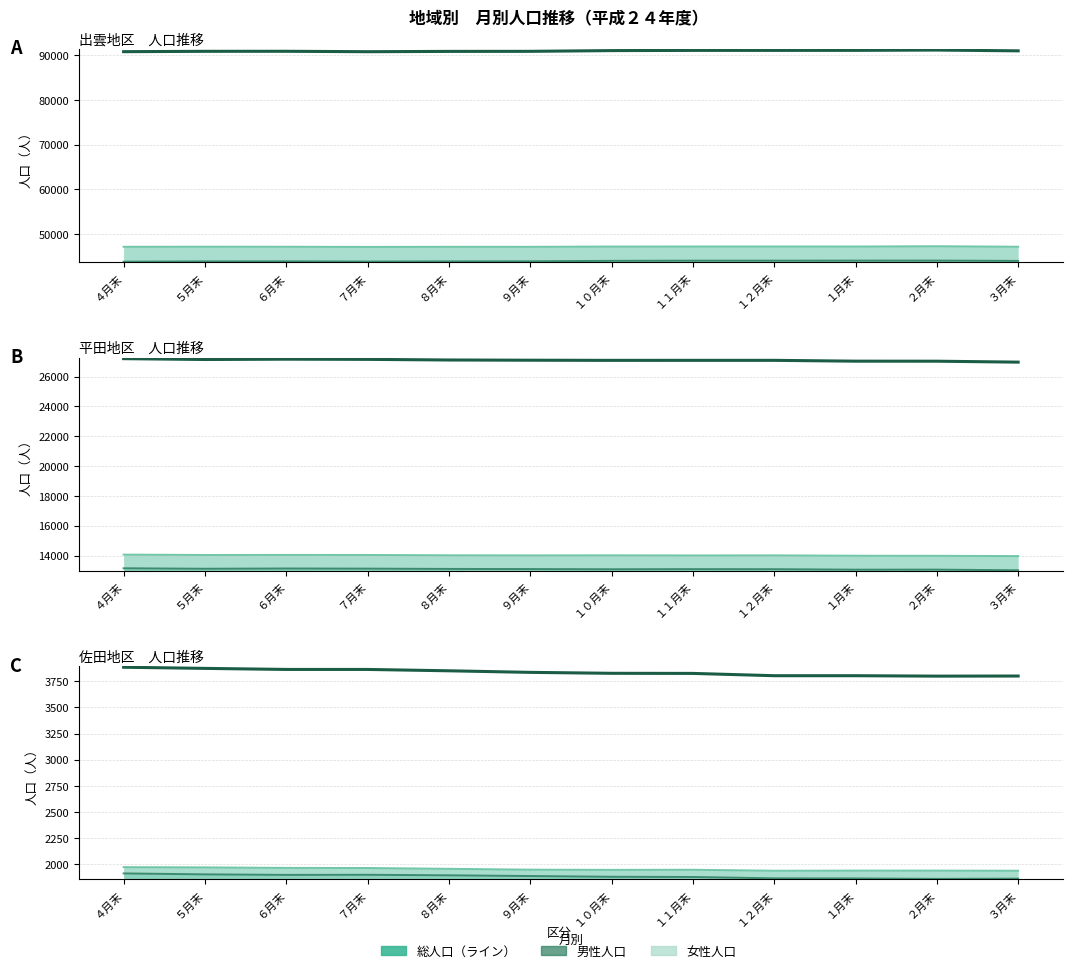

What is the difference between the values at １１月末 and ７月末?

38